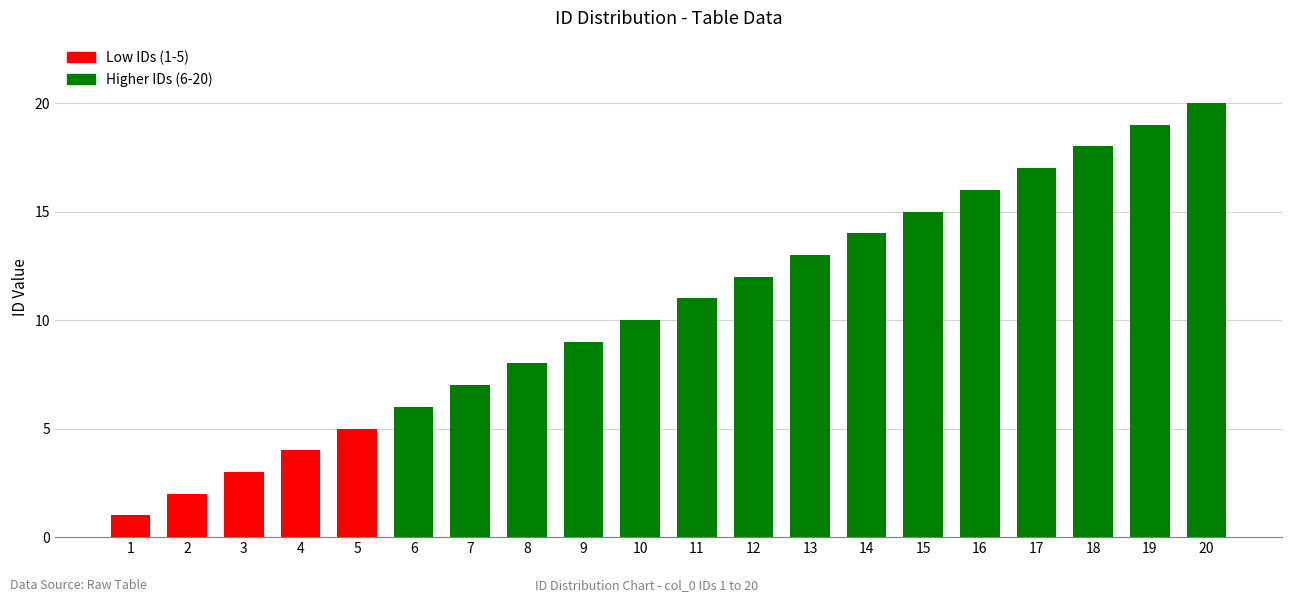

Which label corresponds to the smallest value in the chart?

1